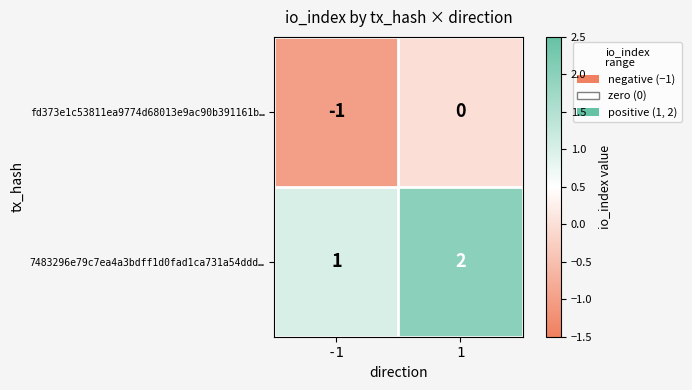

Is the value of 7483296e79c7ea4a3bdff1d0fad1ca731a54ddd… at -1 greater than the value of fd373e1c53811ea9774d68013e9ac90b391161b… at -1?

Yes